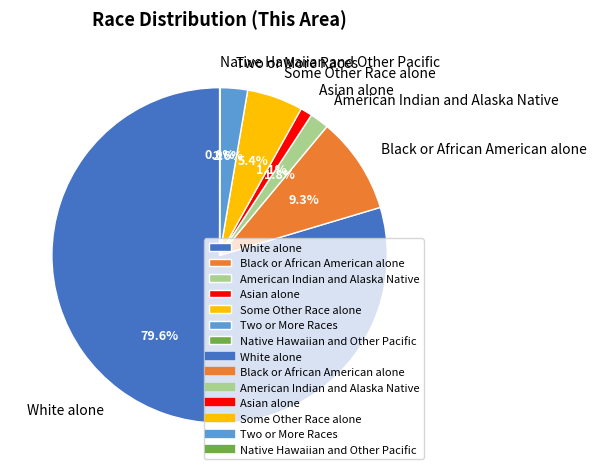

Which category has the biggest portion of the pie?

White alone